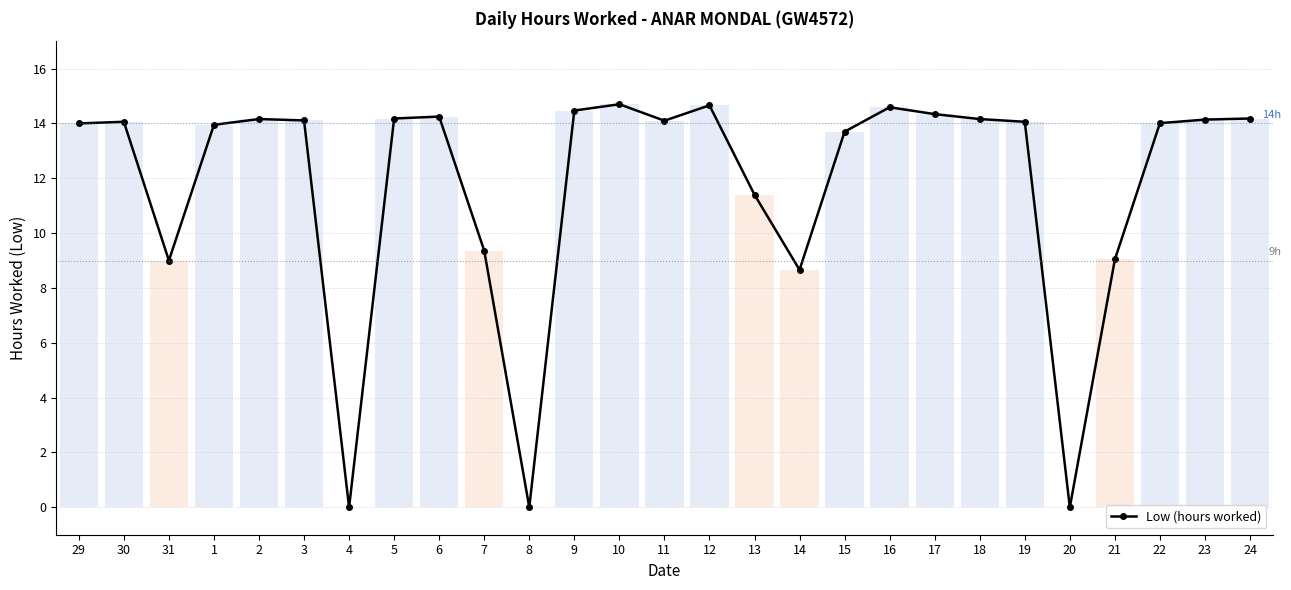

What position from the right is 1?

24